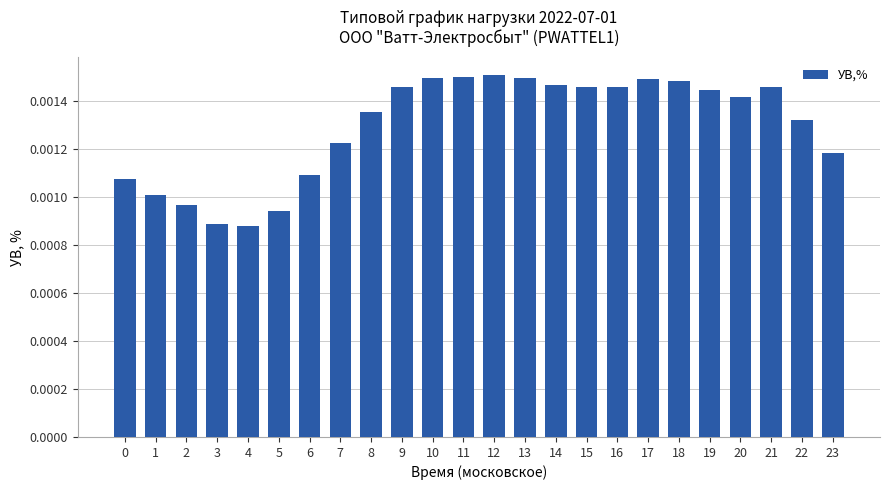

Between 13 and 7, which is larger?

13